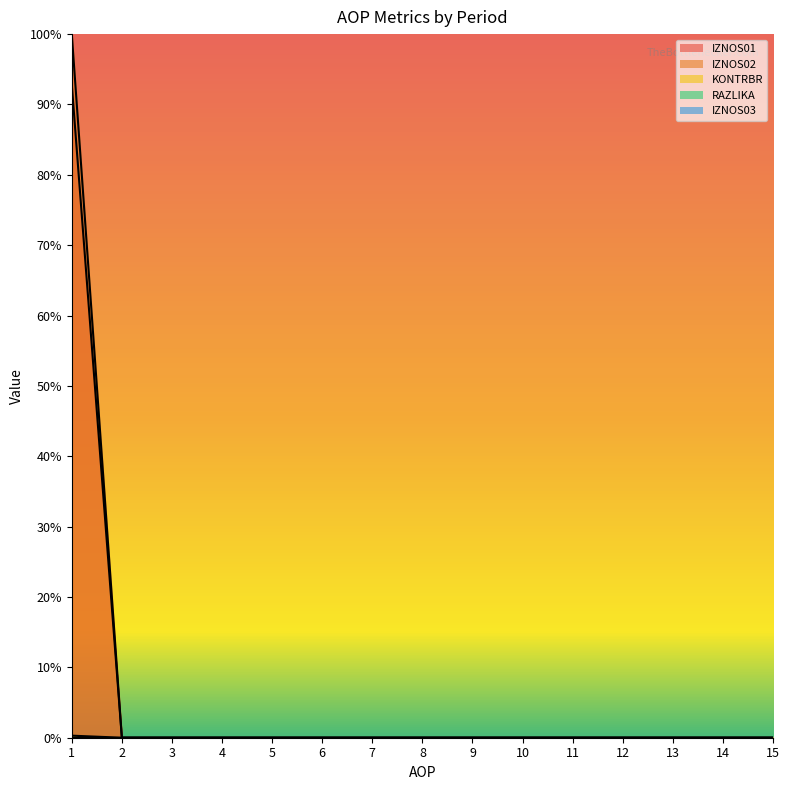

True or false: RAZLIKA and IZNOS01 cross at least once.

False